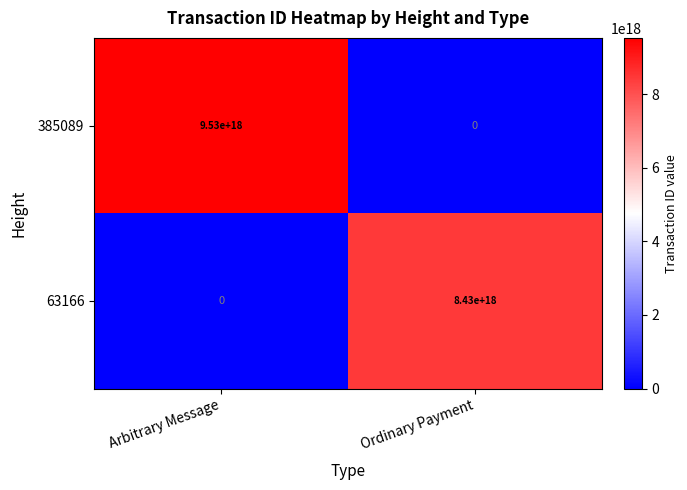

The 63166 series shows 0 at Arbitrary Message. True or false?

True